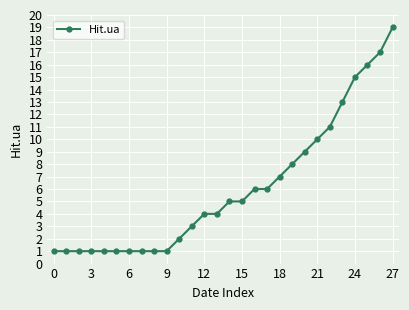

What is the value of the 21st point from the left?

9